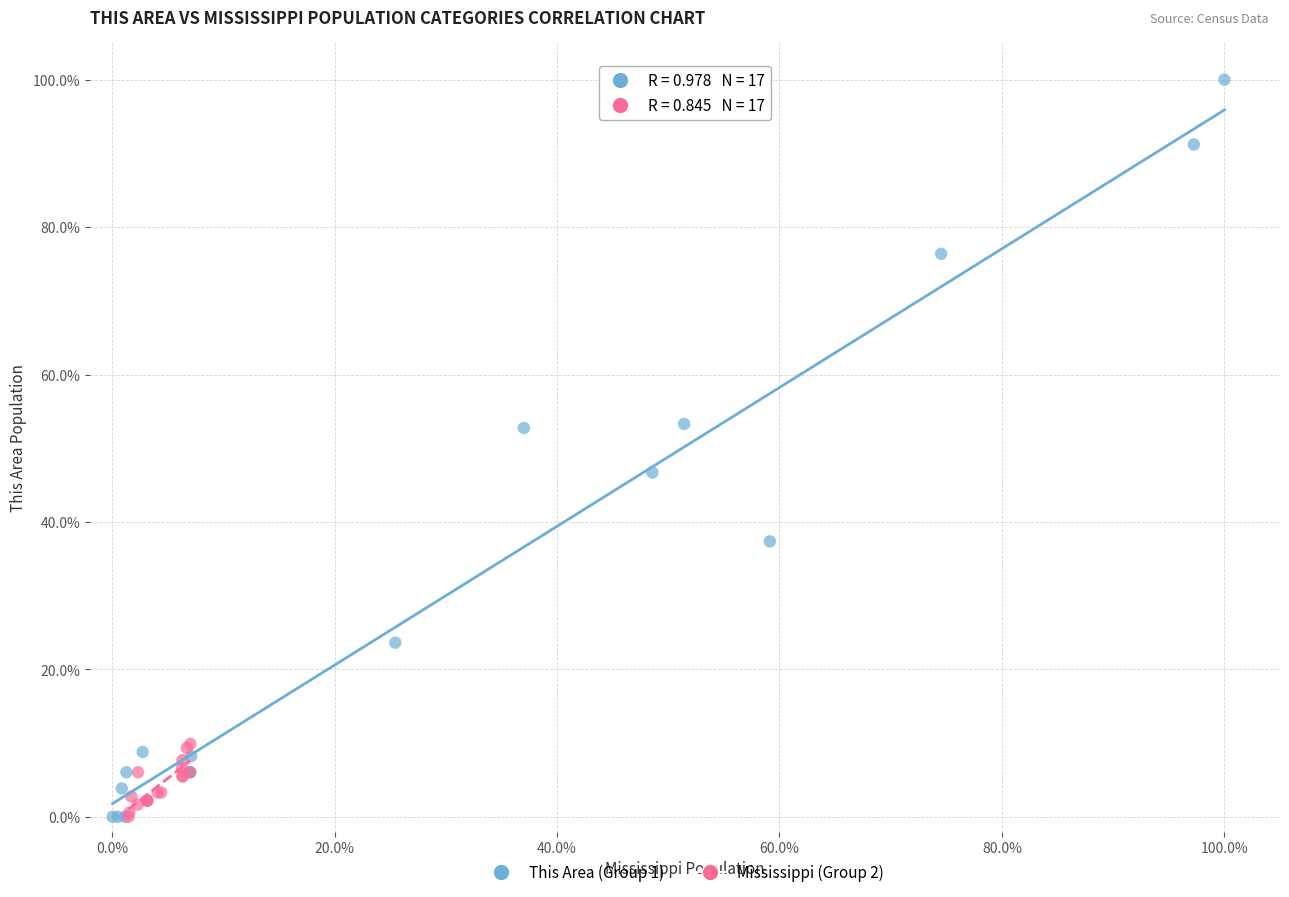

What are all the series names shown in the legend?

This Area (Group 1), Mississippi (Group 2)